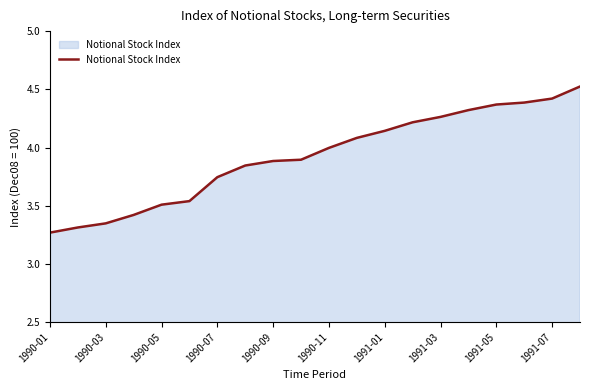

What is the maximum value shown in the chart?

4.5